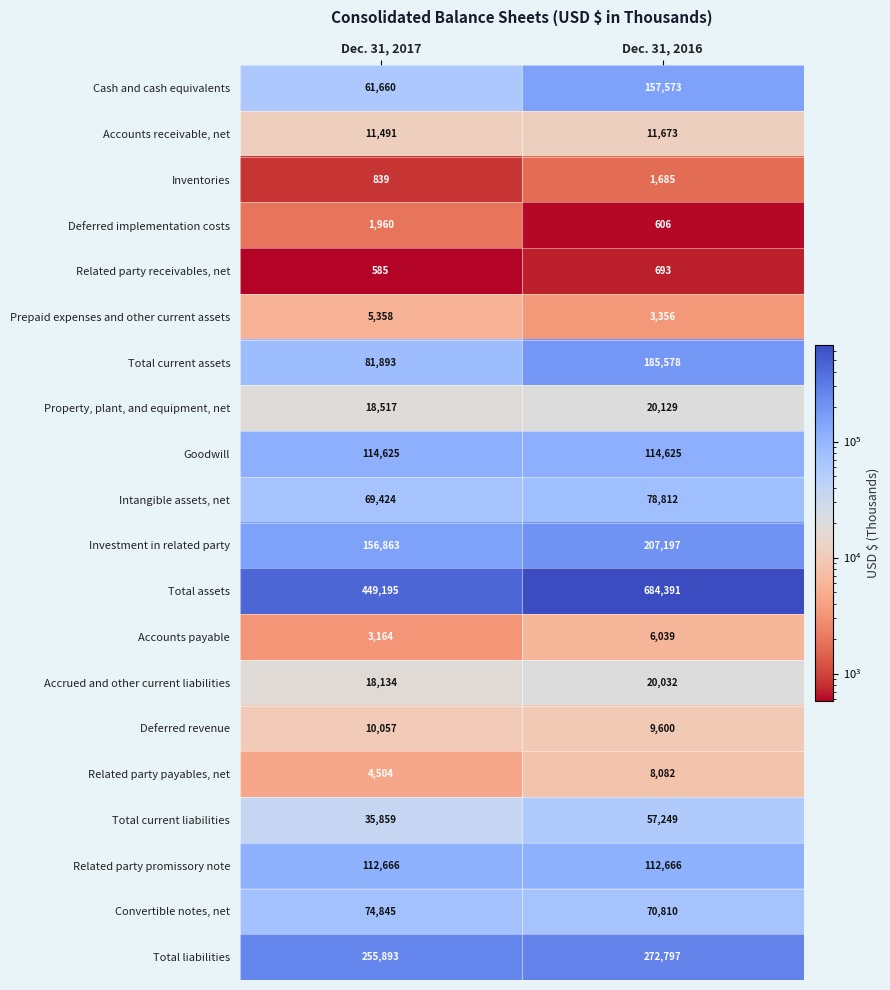

Count the number of categories in the chart.

2